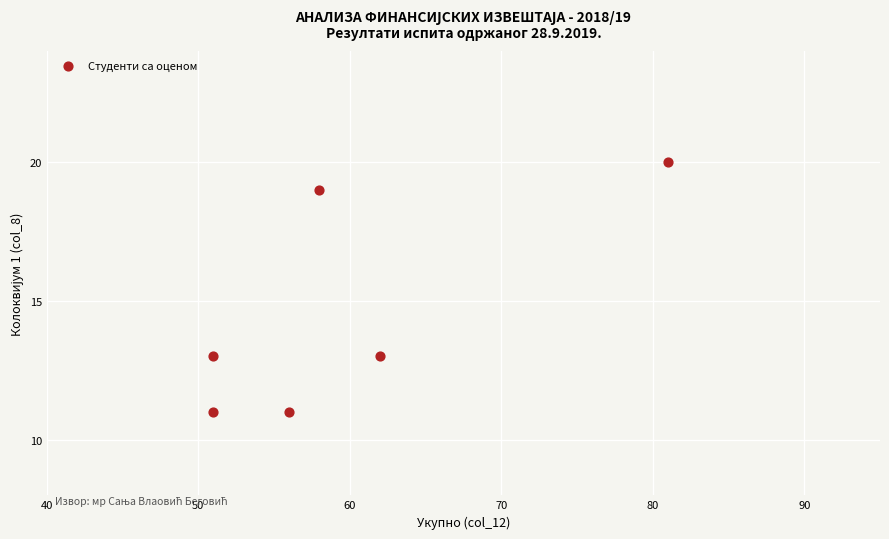

What is the range of Y values (max minus min)?

9